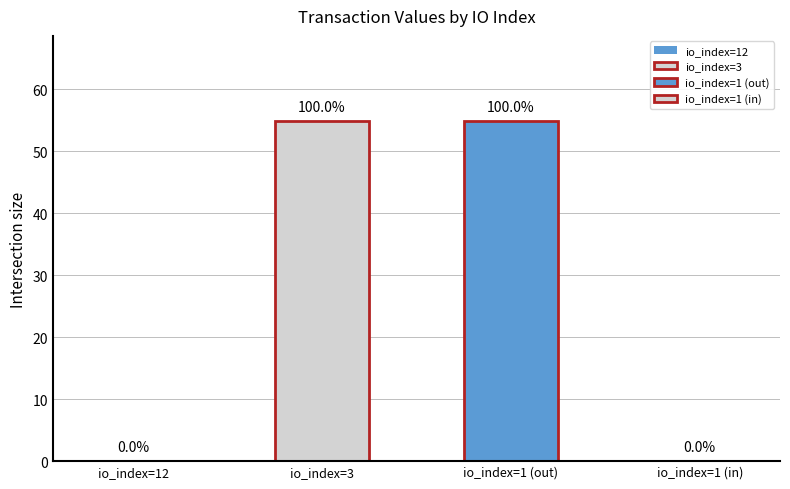

Reading right to left, what are all the values shown in this chart?

value: 0.0	54.9	54.9	0.0
valid_mainchain: 1.0	1.0	1.0	1.0